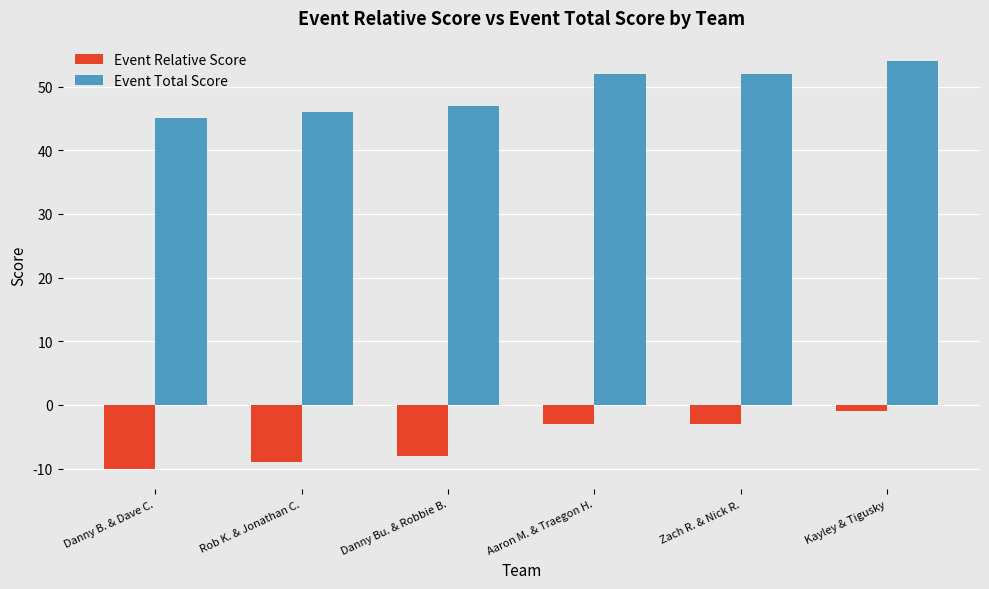

How many distinct data groups are displayed?

2